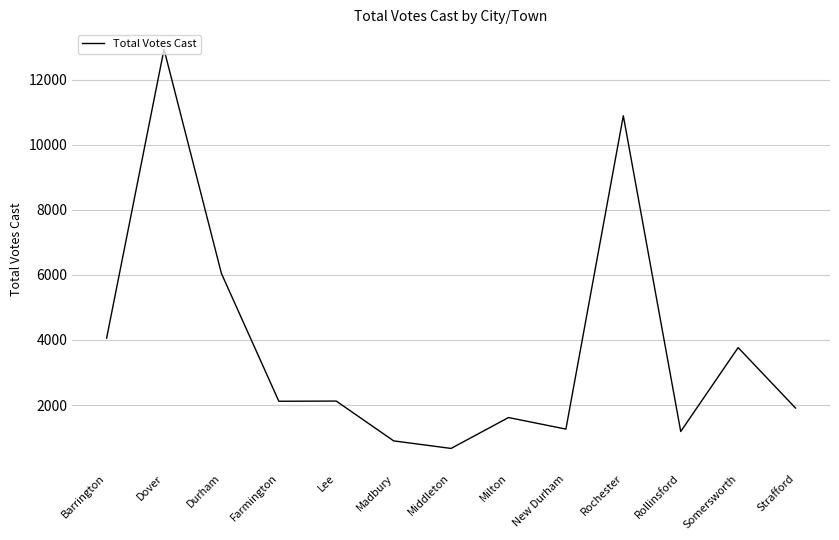

At which category does the chart reach its minimum across all series?

Middleton